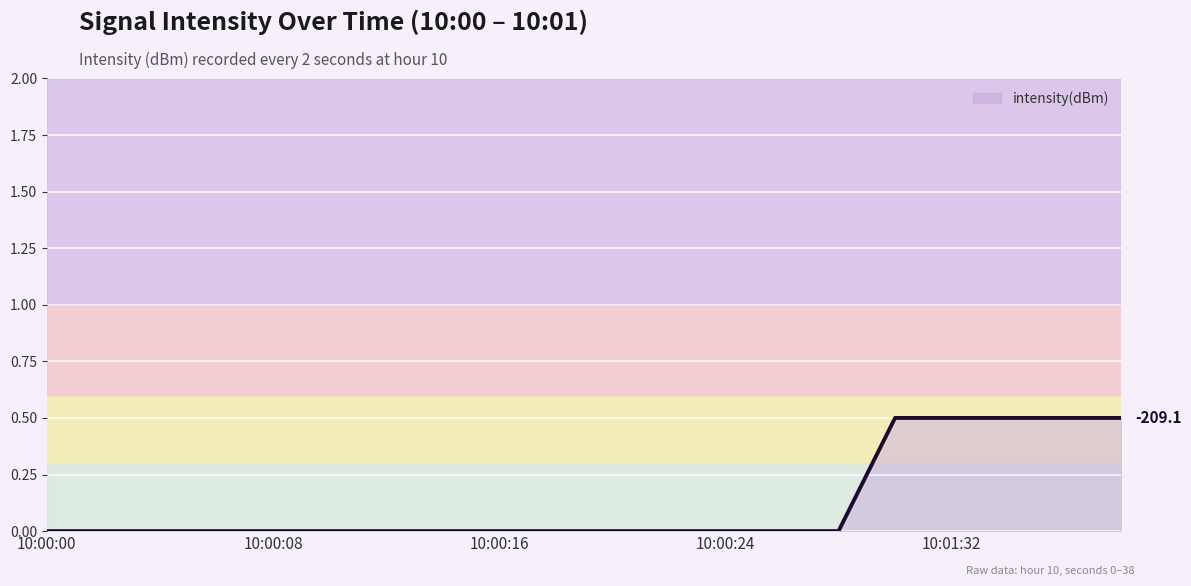

What is the maximum value shown in the chart?

0.5